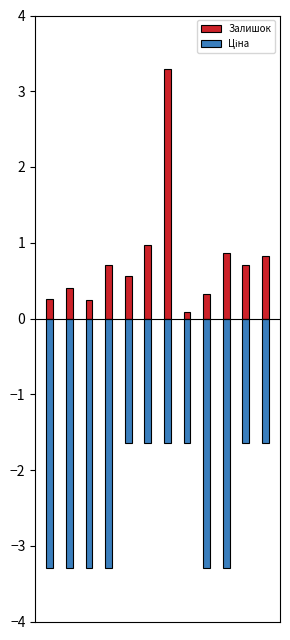

How many bars are there in total?

24